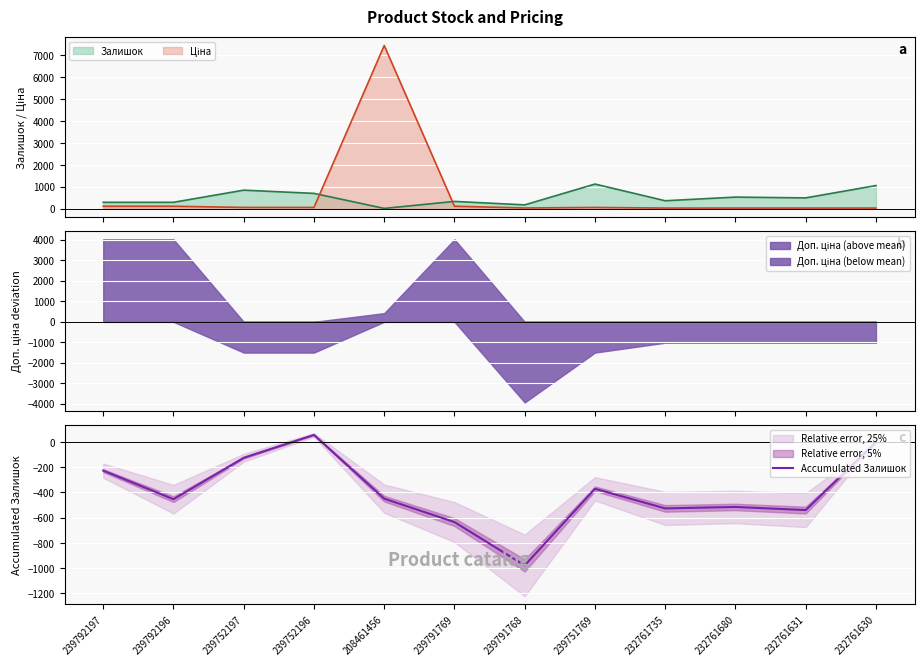

What is the difference between the maximum and minimum values?

1034.8